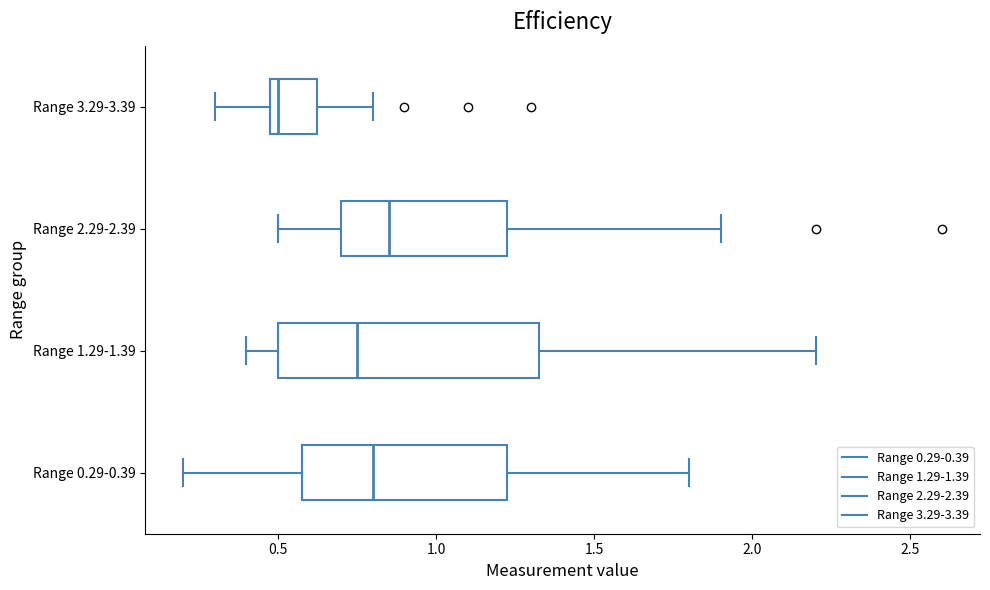

Which box is the widest, from its left edge to its right edge?

Range 1.29-1.39